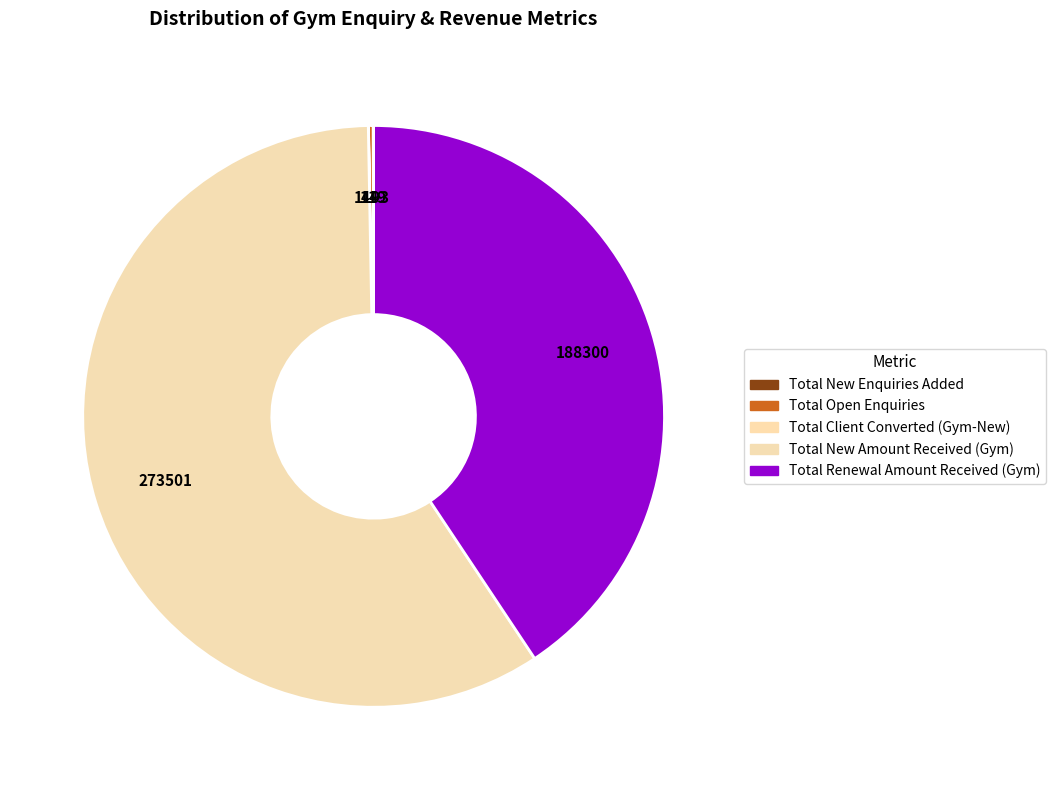

How many segments does this pie chart have?

5